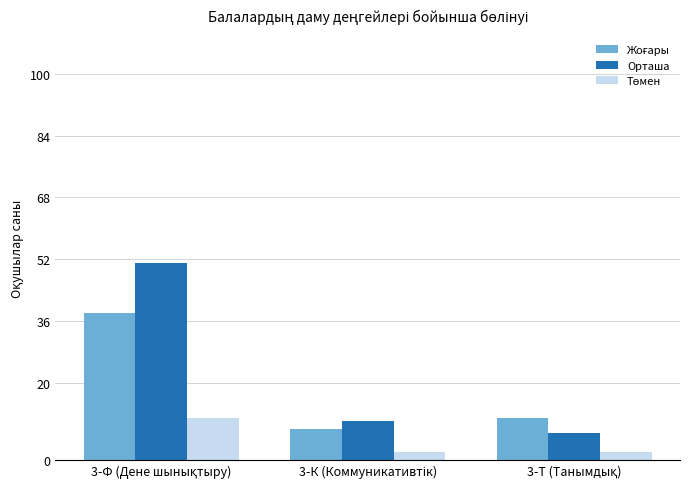

Which series has the largest range (max minus min)?

Орташа